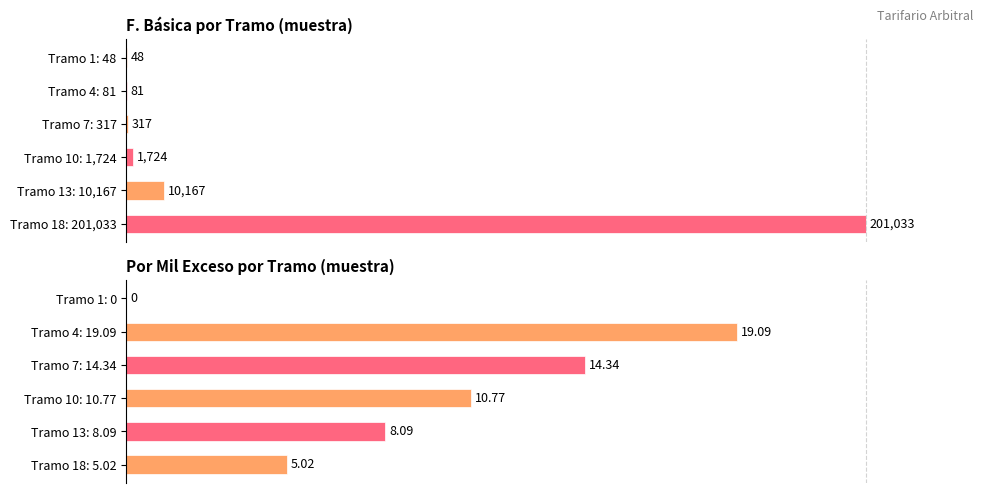

Is it true that Por mil Exceso equals 11.3 at Tramo 18: 5.02?

False